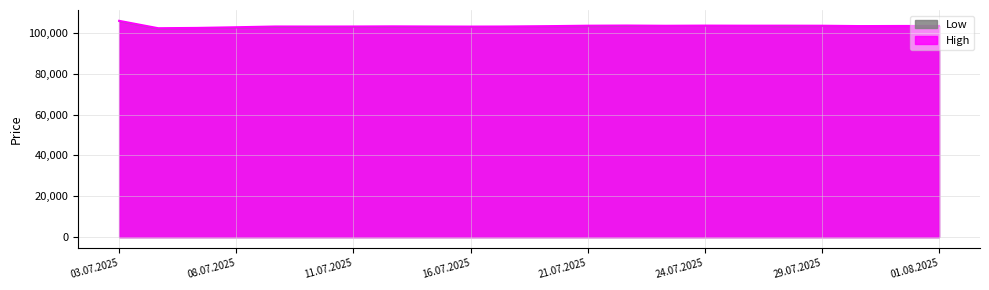

The High series shows 24029 at 30.07.2025. True or false?

False